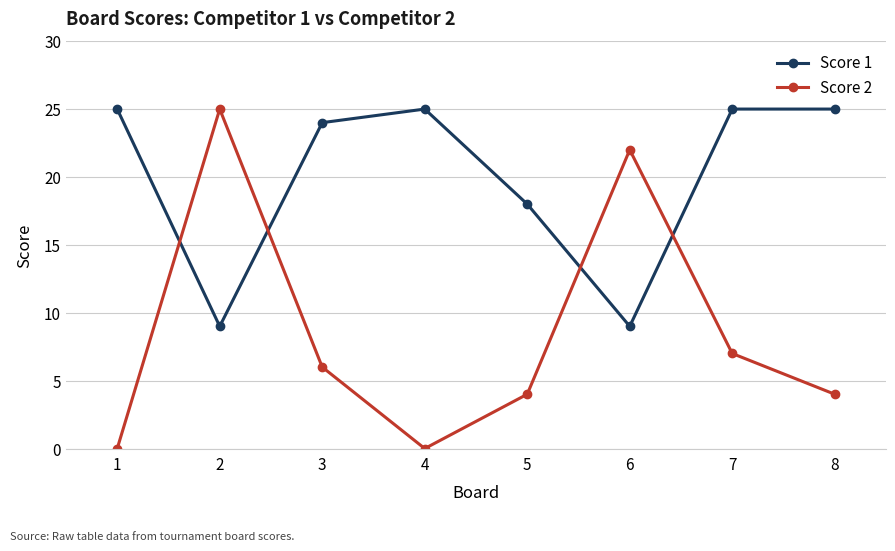

After their last crossing, which series has the higher values: Score 1 or Score 2?

Score 1